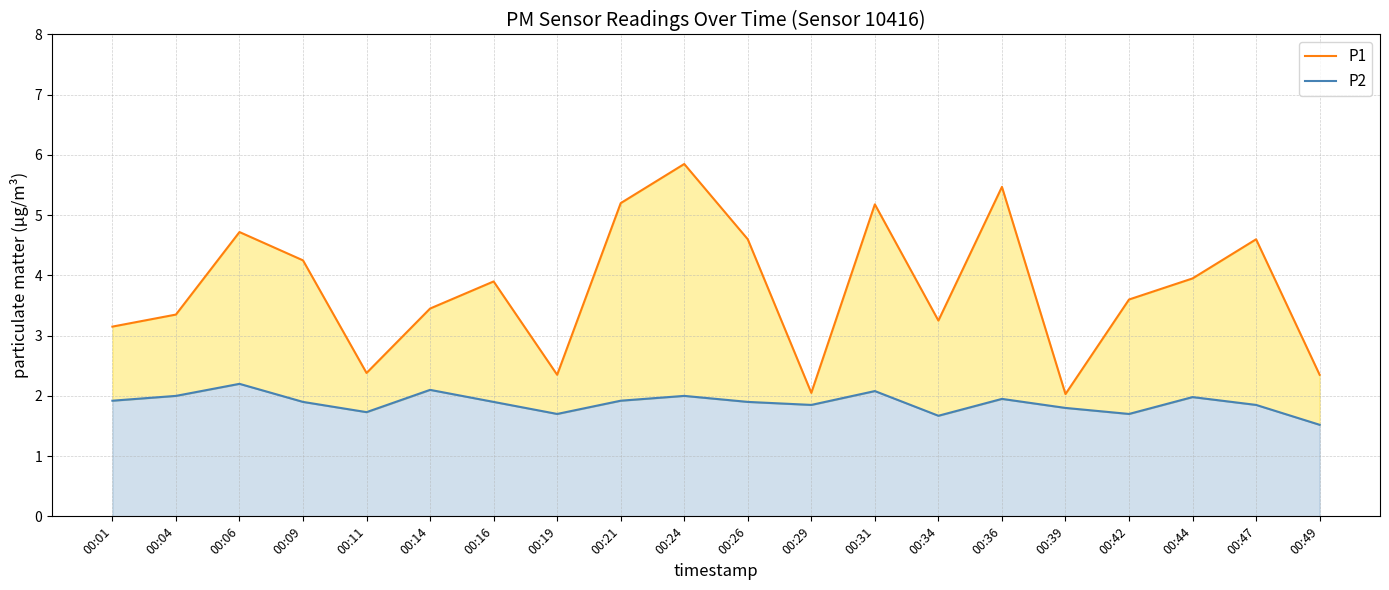

Reading left to right, extract all data points from this chart.

P1: 3.1	3.4	4.7	4.2	2.4	3.5	3.9	2.4	5.2	5.8	4.6	2.0	5.2	3.2	5.5	2.0	3.6	4.0	4.6	2.4
P2: 1.9	2.0	2.2	1.9	1.7	2.1	1.9	1.7	1.9	2.0	1.9	1.9	2.1	1.7	1.9	1.8	1.7	2.0	1.9	1.5